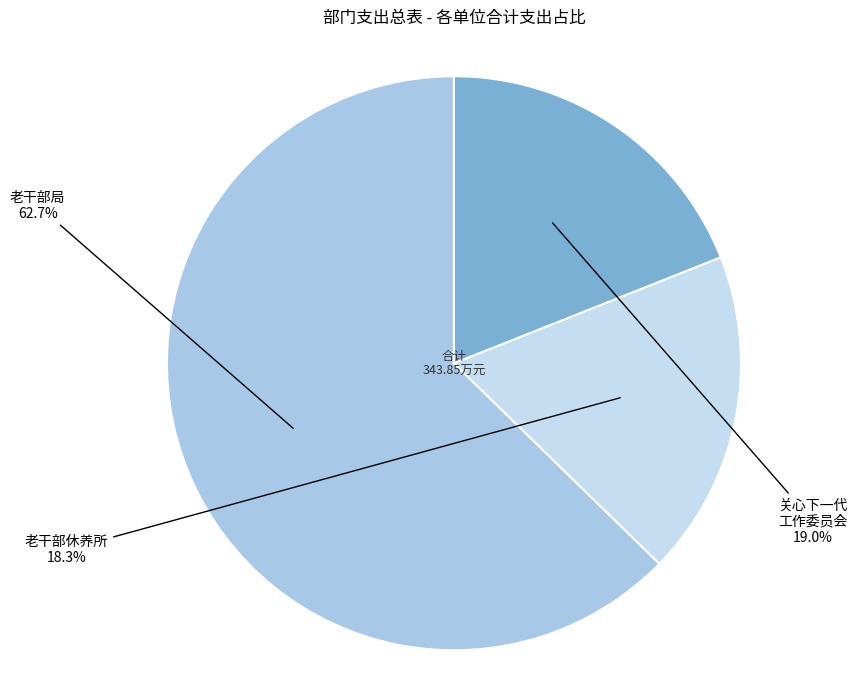

Count the number of slices in the pie.

3